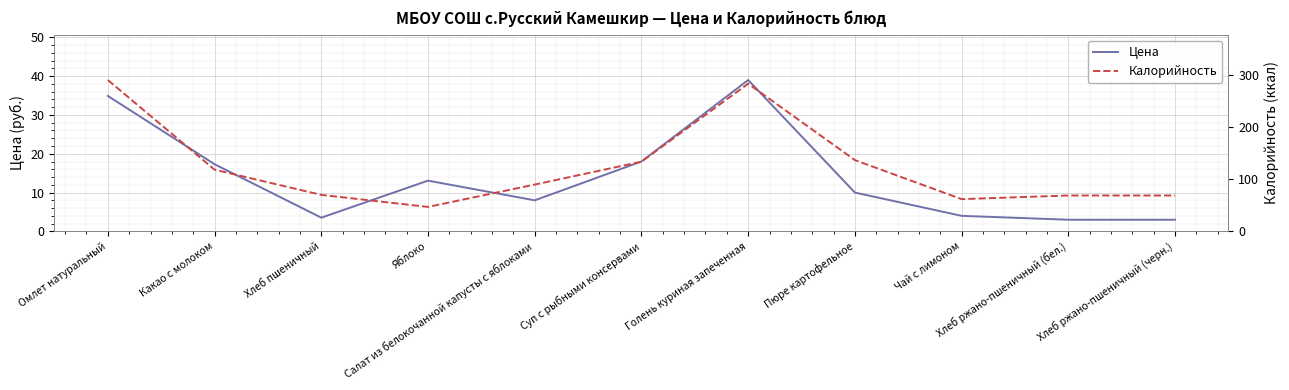

What are all the series names shown in the legend?

Цена, Калорийность